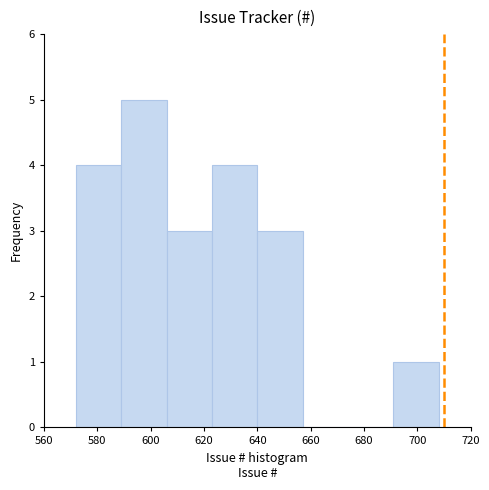

Reading left to right, list every bar in this chart as the range it spans on the x-axis followed by its height. Neither the bar edges nor the heights are printed on the chart, so give them approximately, as read against the axes.

572 to 589: 4
589 to 606: 5
606 to 623: 3
623 to 640: 4
640 to 657: 3
657 to 674: 0
674 to 691: 0
691 to 708: 1